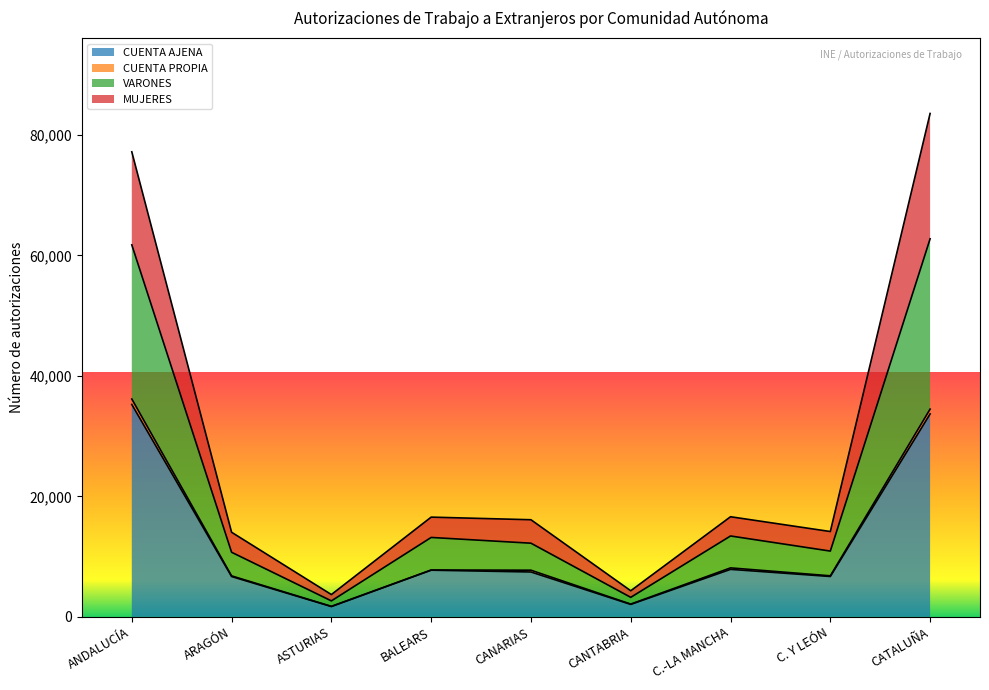

What is the spread (max minus min) of values at CANTABRIA?

2265